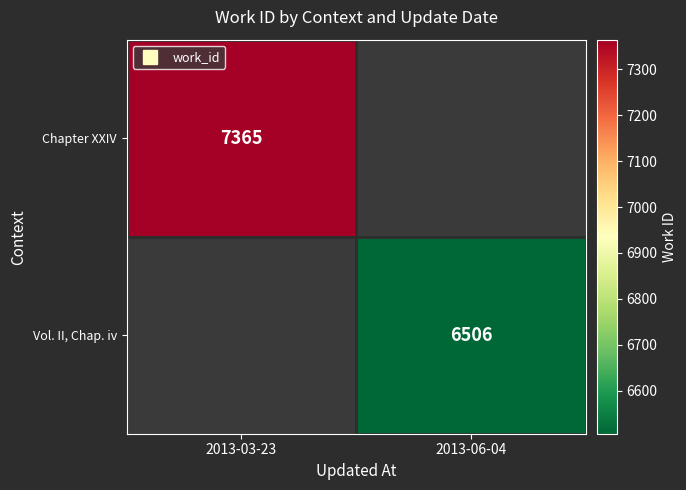

What is the maximum value shown in the chart?

7365.0